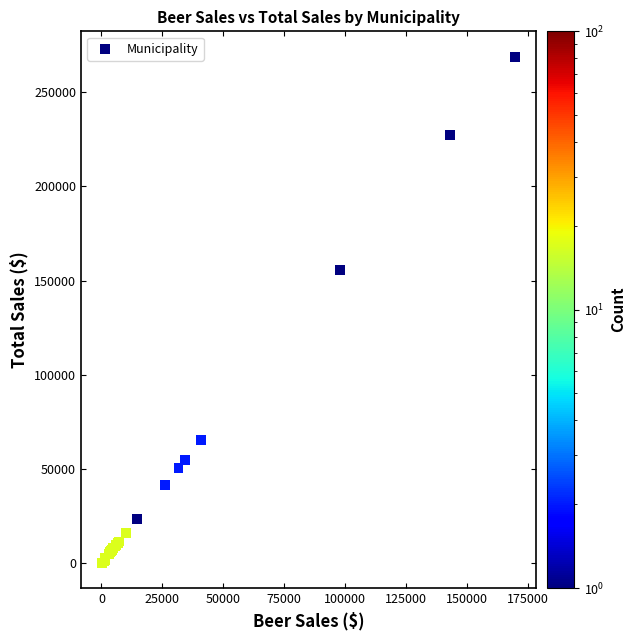

What Y value in the scatter plot is closest to 134524?

155577.9